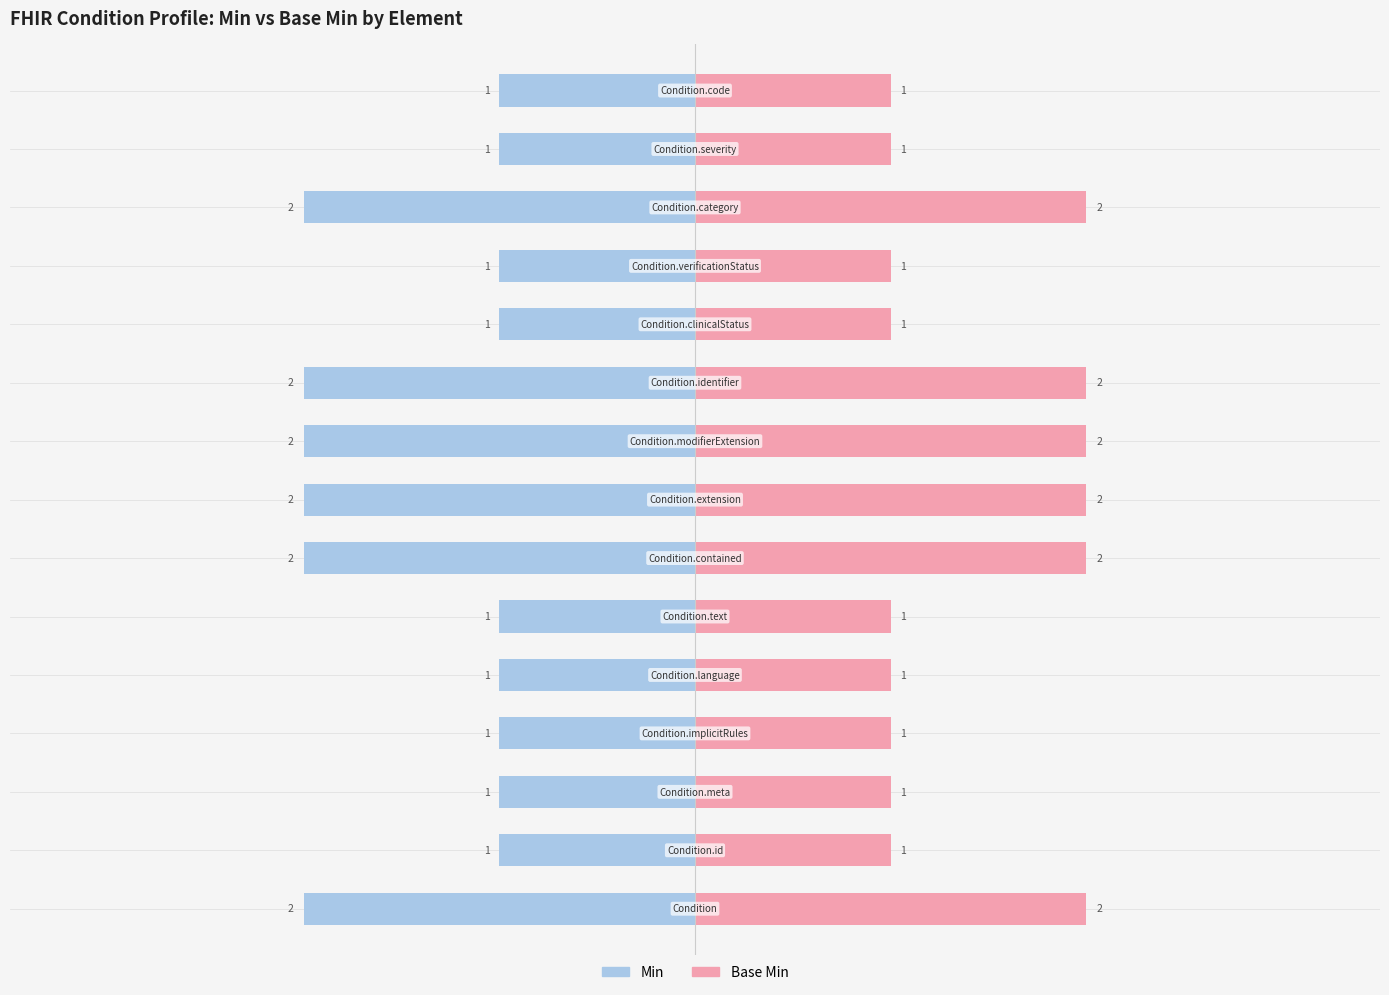

Count the Min values in the range -2 to -1.

15